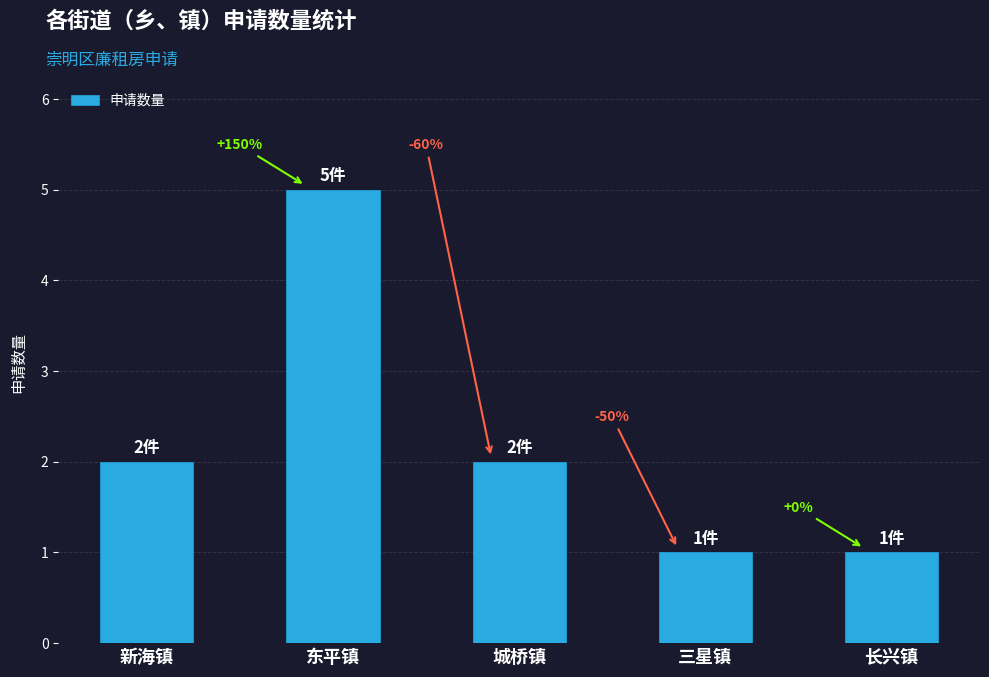

At which label is the value closest to 3?

新海镇